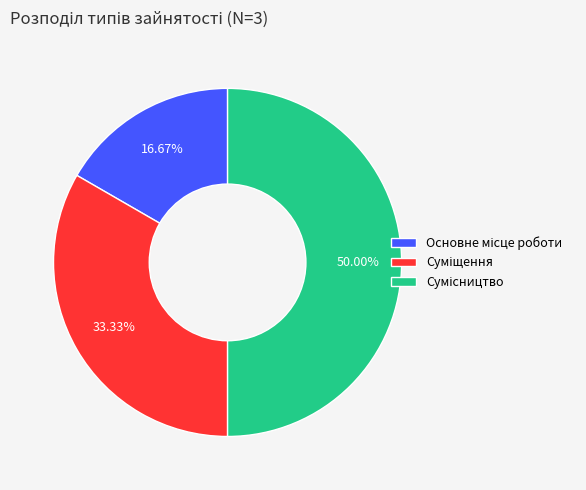

To the nearest percent, what percentage of the pie is Суміщення?

33%